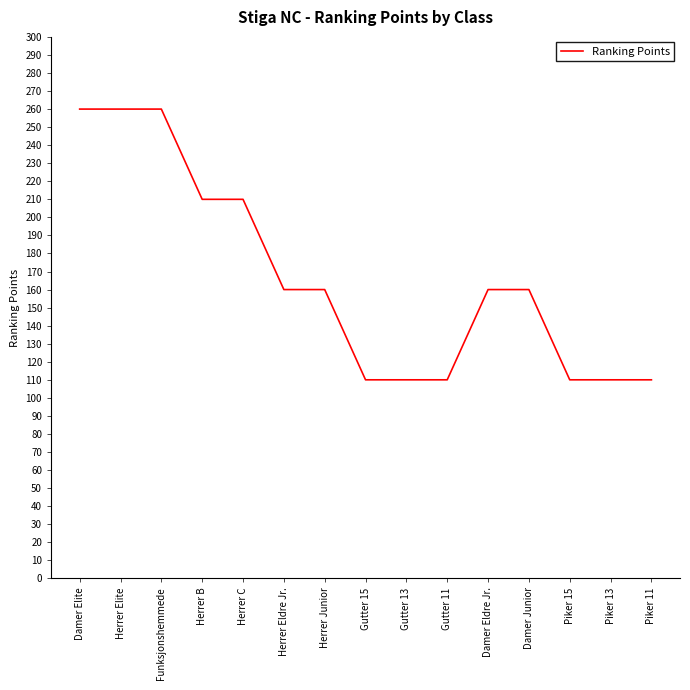

What position from the right is Funksjonshemmede?

13